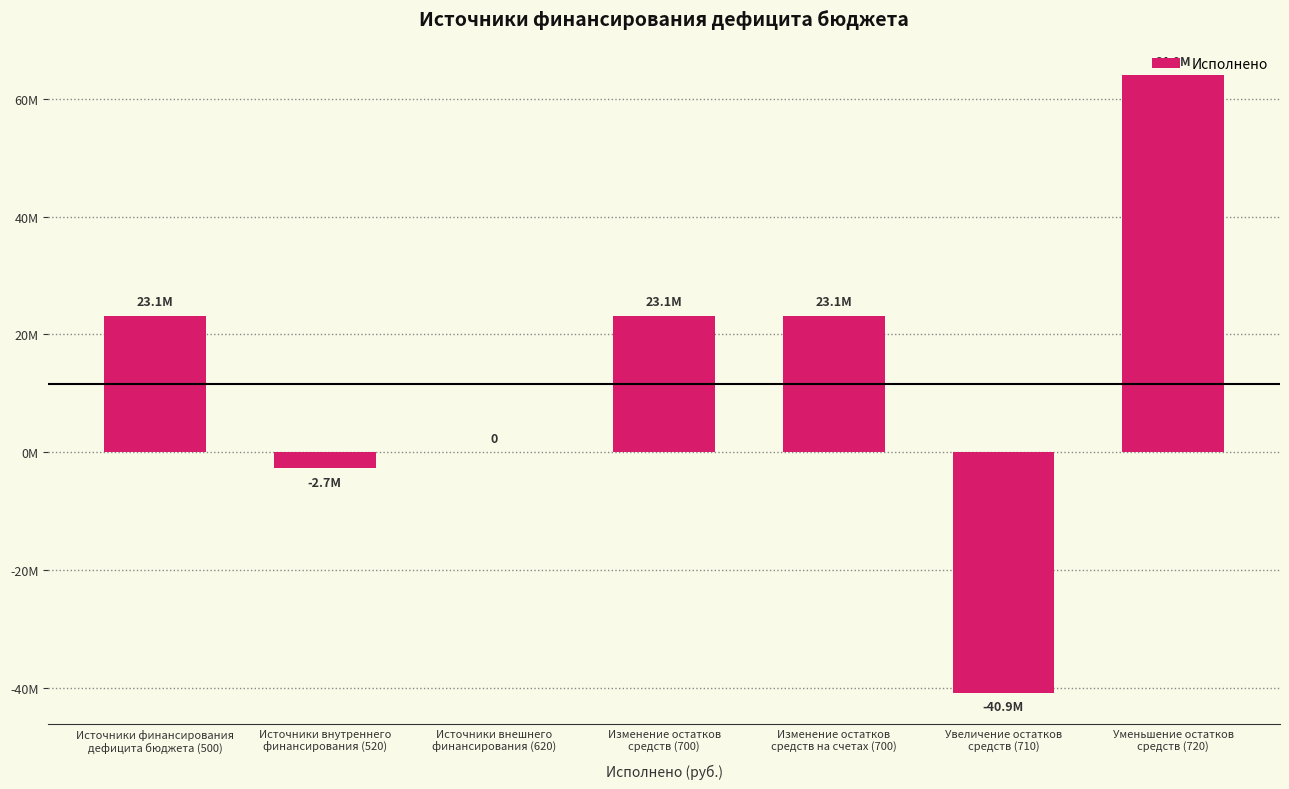

What is the minimum value shown in the chart?

-40887121.0